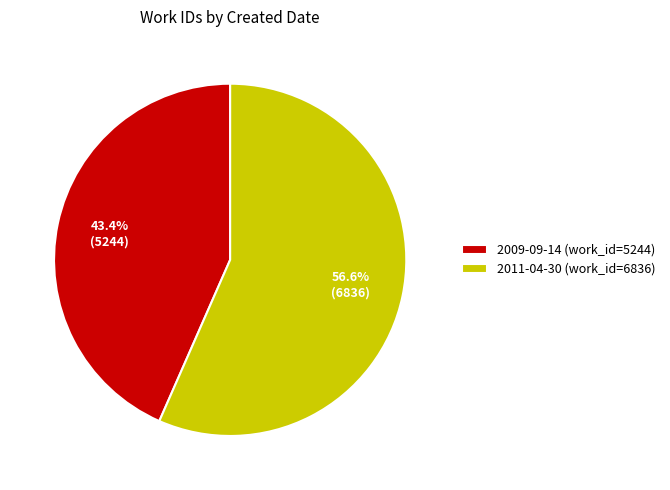

The 2009-09-14 slice represents 52% of the pie. True or false?

False